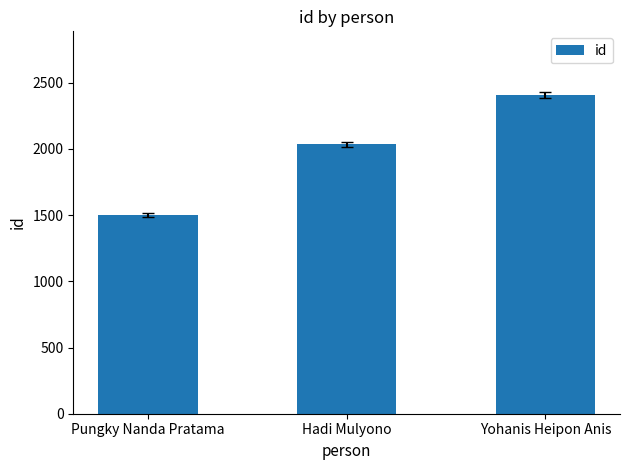

What is the sum of all values?

5939